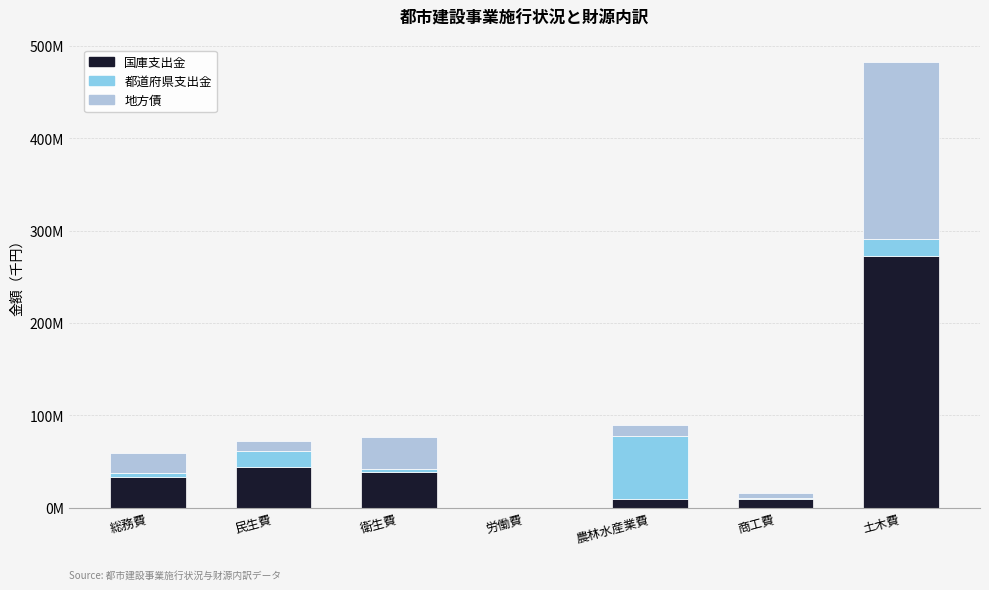

At which label is 地方債 closest to 95994216?

衛生費